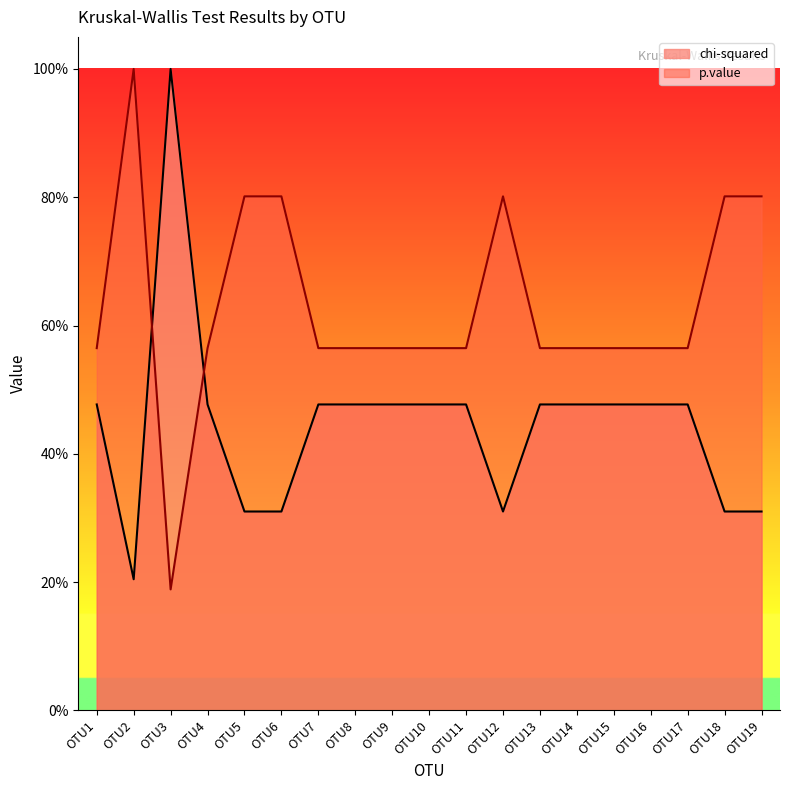

Count the p.value values in the range 0 to 1.

19